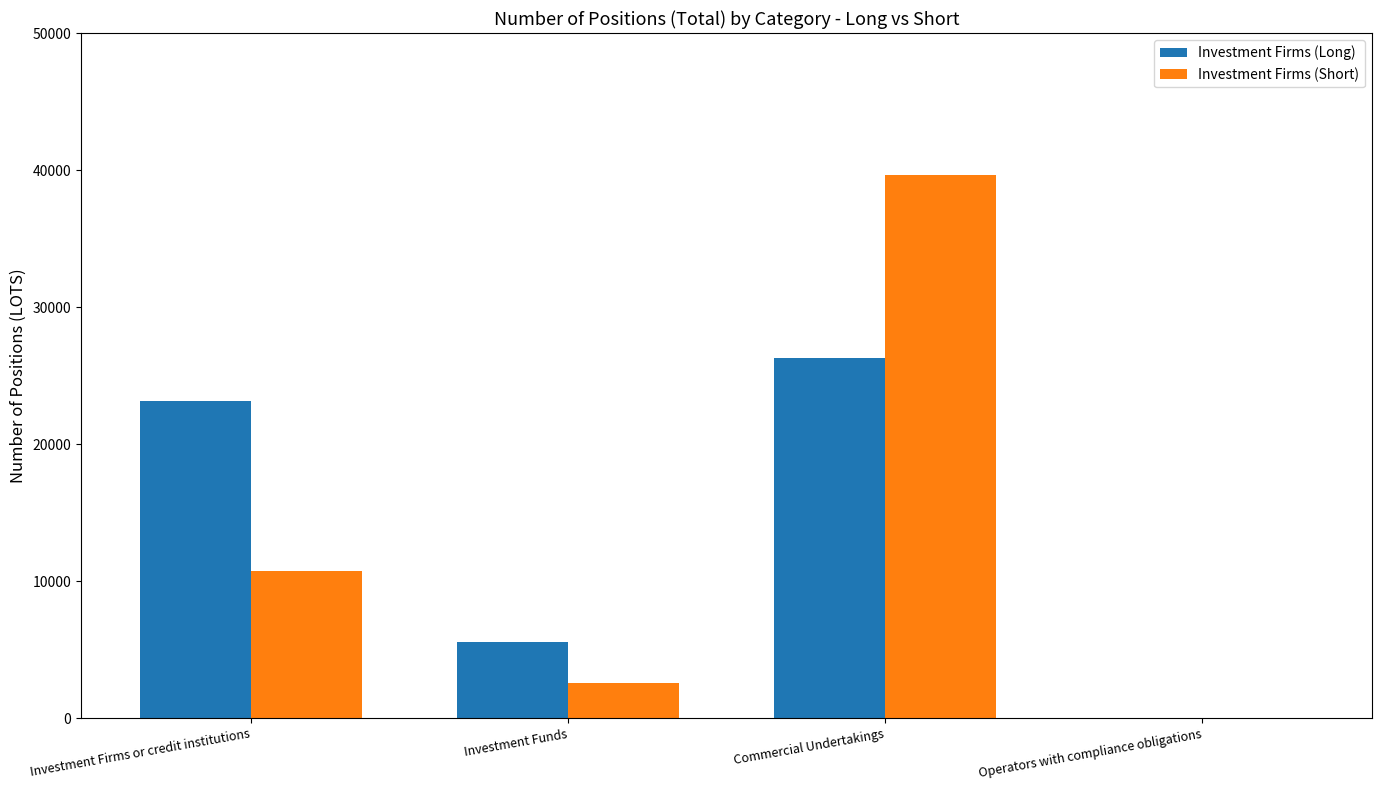

Reading left to right, extract all data points from this chart.

Investment Firms (Long): Investment Firms or credit institutions=23114.7	Investment Funds=5542.1	Commercial Undertakings=26292.2	Operators with compliance obligations=0.0
Investment Firms (Short): Investment Firms or credit institutions=10756.8	Investment Funds=2543.0	Commercial Undertakings=39603.2	Operators with compliance obligations=0.0